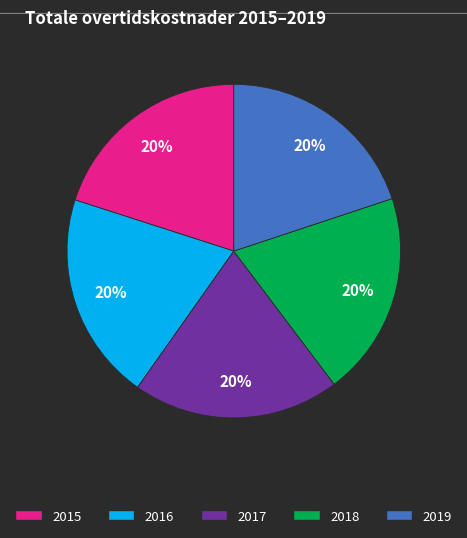

Is there any slice that represents more than half of the pie?

No